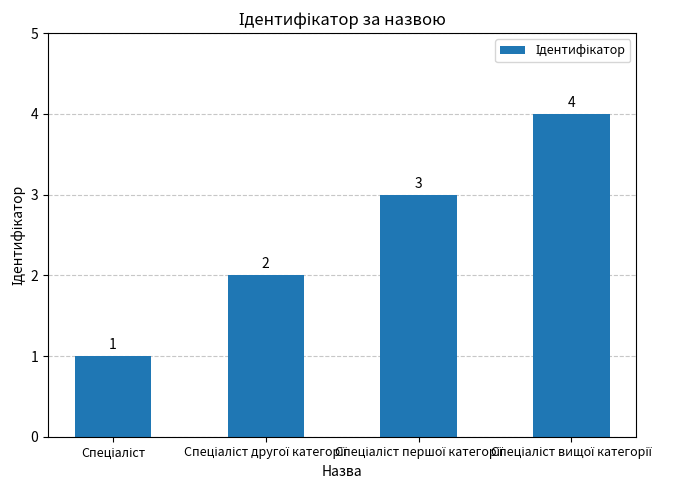

What is the value of the 2nd bar from the left?

2